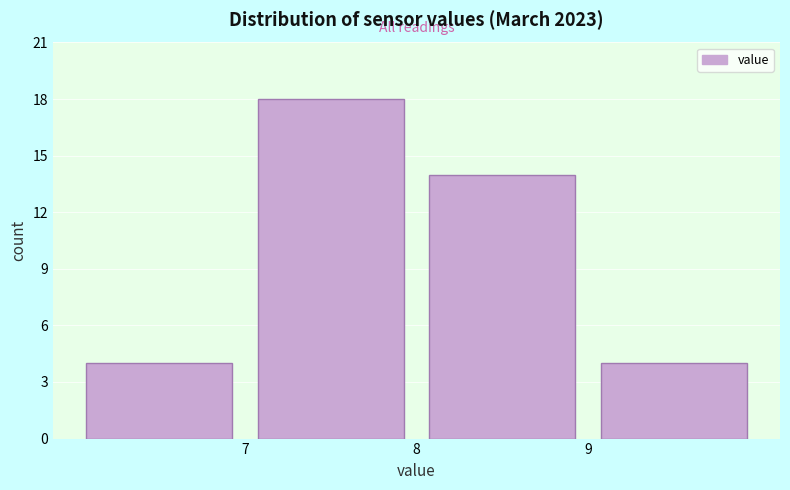

Reading left to right, transcribe this chart: for each bar, give the range it covers on the x-axis and its height. The values are not printed on the chart, so give them approximately, as read against the axis.

6 to 7: 4
7 to 8: 18
8 to 9: 14
9 to 10: 4